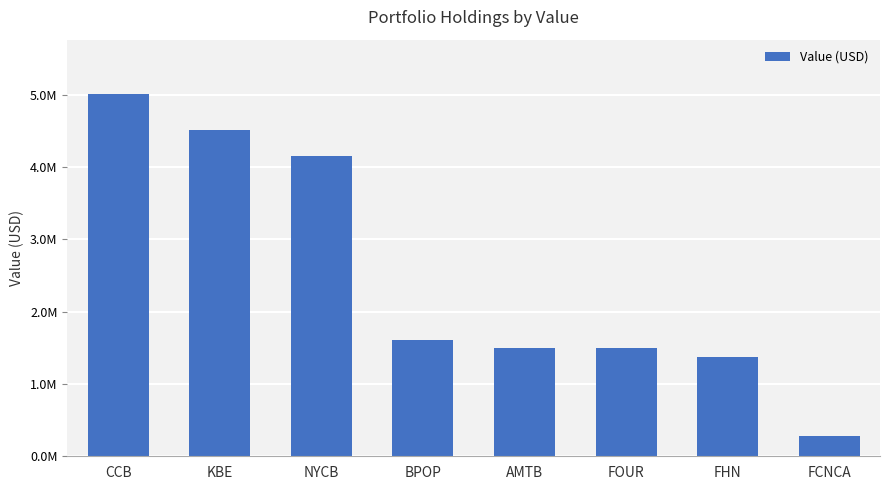

Reading right to left, extract all data points from this chart.

FCNCA=276020	FHN=1377500	FOUR=1495488	AMTB=1500363	BPOP=1606755	NYCB=4155123	KBE=4511160	CCB=5008069